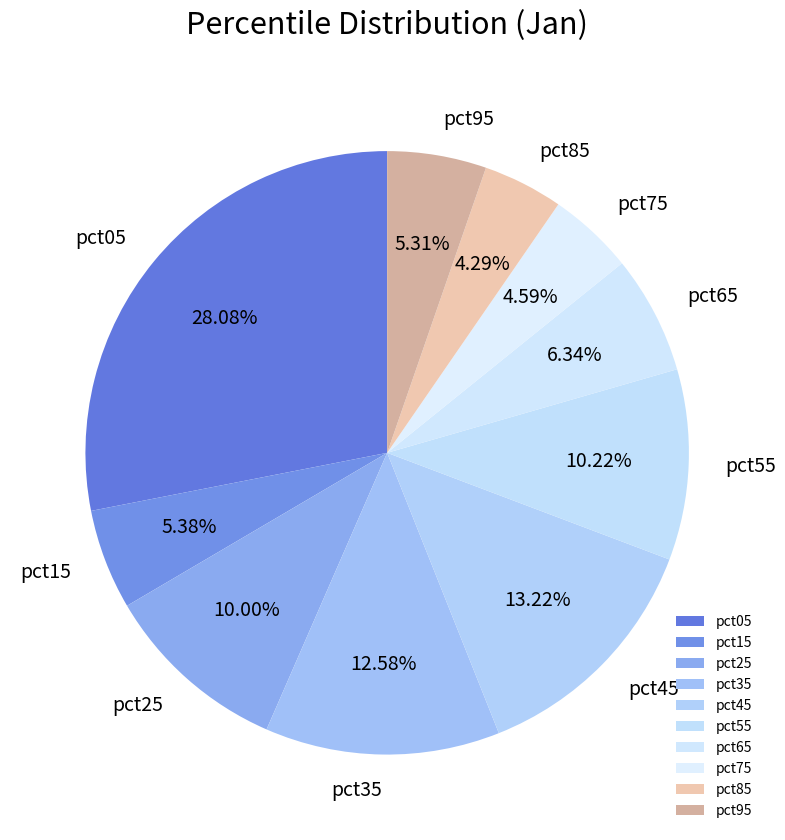

Is the sum of pct45 and pct95 greater than half?

No